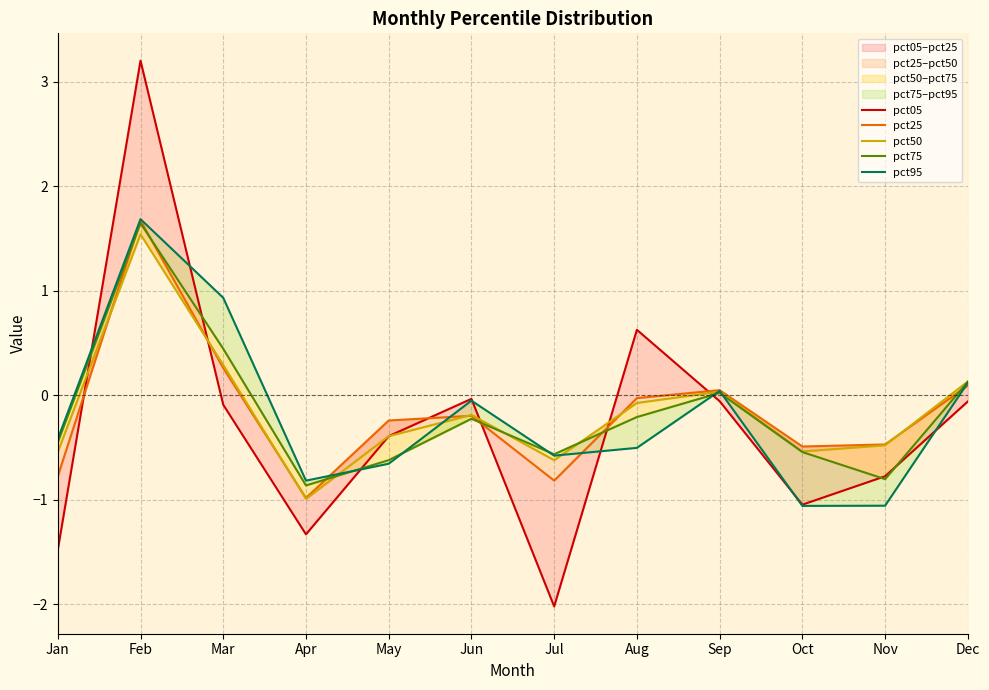

Reading right to left, list all the values displayed in this chart.

pct05: -0.1	-0.8	-1.0	-0.1	0.6	-2.0	-0.0	-0.4	-1.3	-0.1	3.2	-1.5
pct25: 0.1	-0.5	-0.5	0.0	-0.0	-0.8	-0.2	-0.2	-1.0	0.3	1.7	-0.8
pct50: 0.1	-0.5	-0.5	0.0	-0.1	-0.6	-0.2	-0.4	-1.0	0.3	1.5	-0.5
pct75: 0.1	-0.8	-0.5	0.0	-0.2	-0.6	-0.2	-0.6	-0.9	0.4	1.6	-0.5
pct95: 0.1	-1.1	-1.1	0.0	-0.5	-0.6	-0.1	-0.7	-0.8	0.9	1.7	-0.4